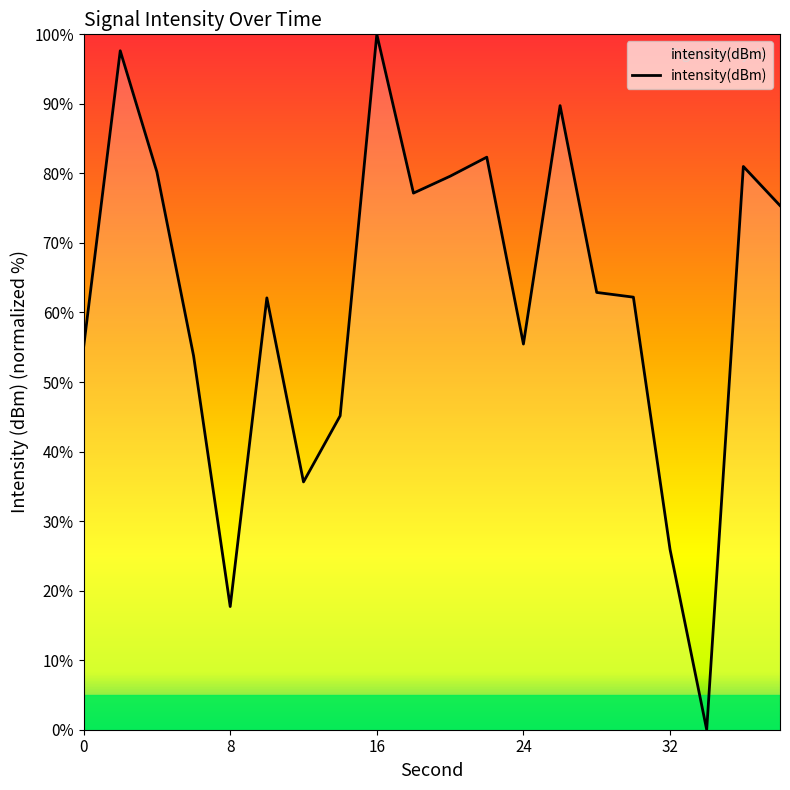

What is the difference between the maximum and minimum values?

100.0